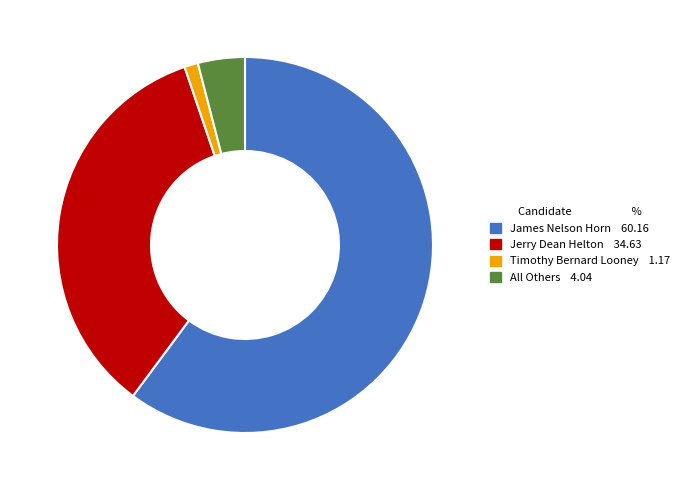

Is there a majority slice in this chart?

Yes